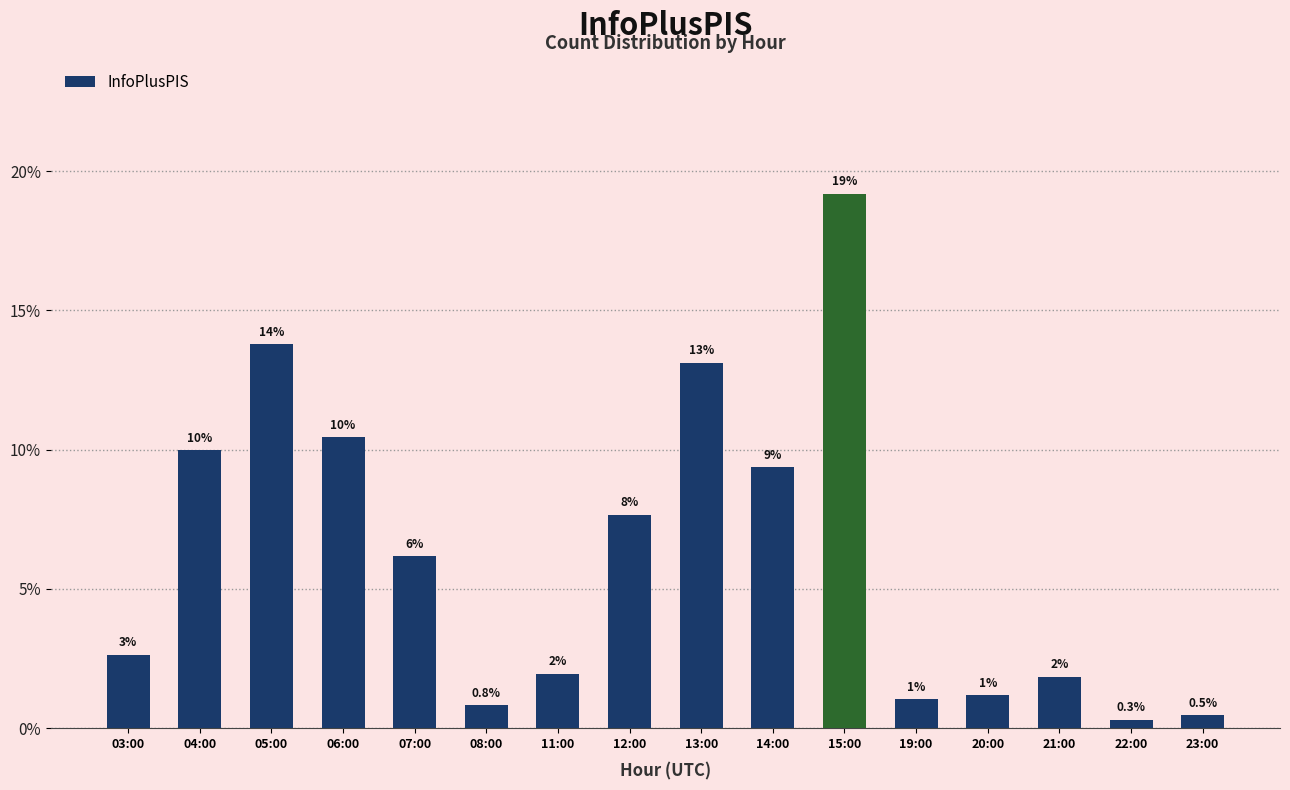

What is the difference between the maximum and minimum values?

0.2